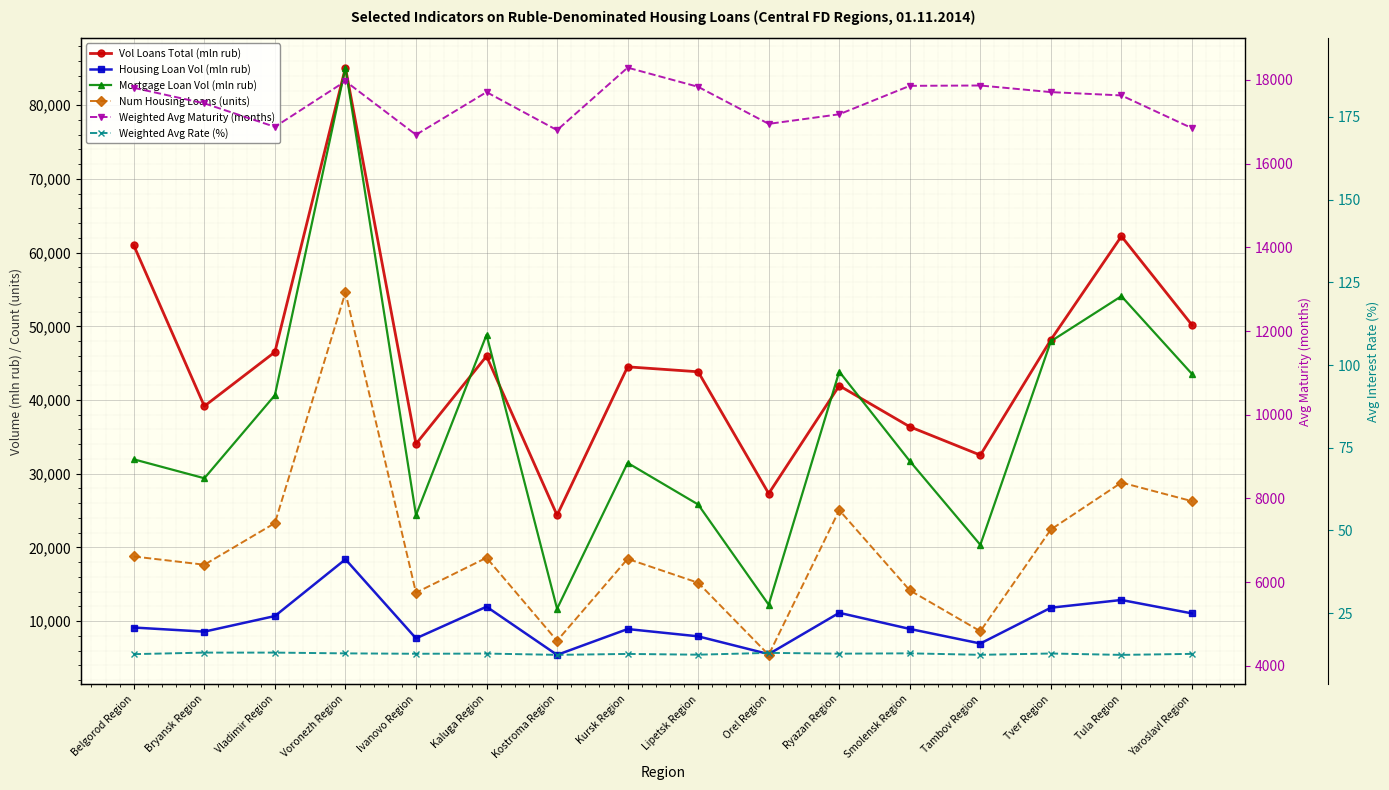

What is the average value of the Num Housing Loans (units) series?

6814.6